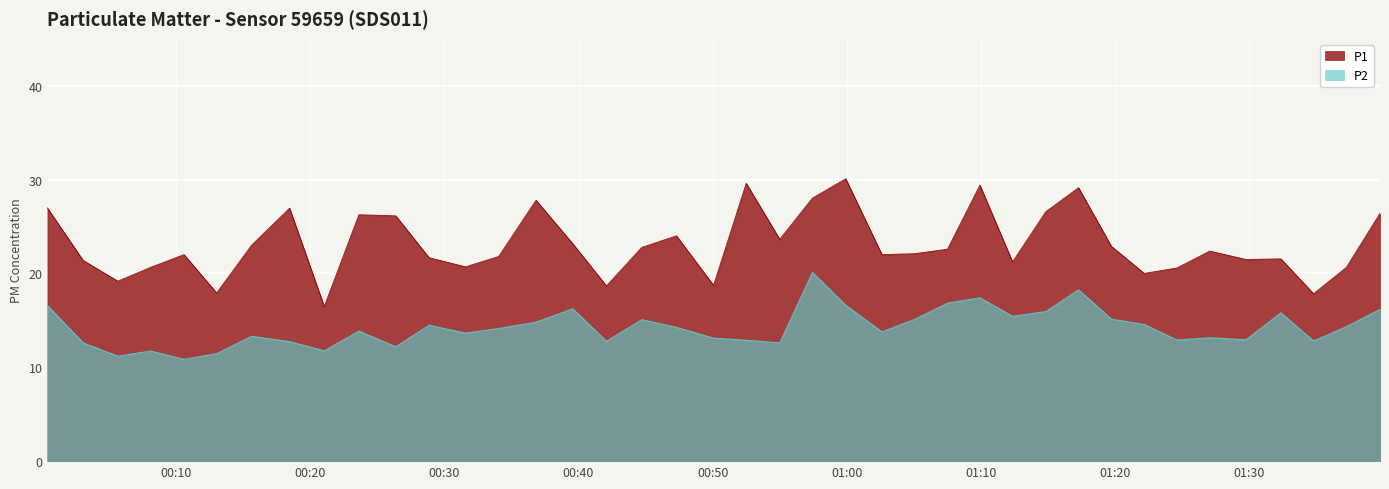

True or false: P1 and P2 intersect in this chart.

False